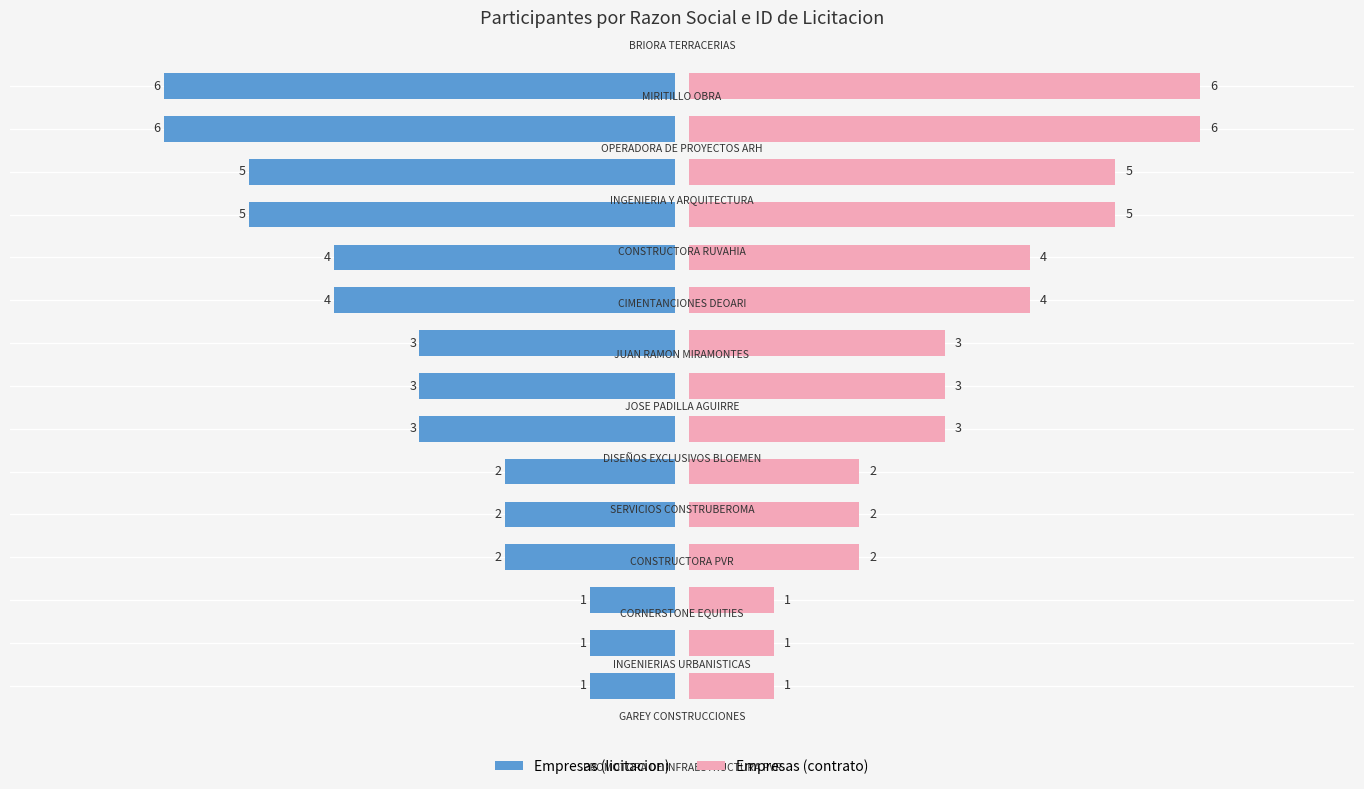

List the labels in order of Empresas (contrato) value, largest first.

13, 14, 11, 12, 9, 10, 6, 7, 8, 3, 4, 5, 0, 1, 2